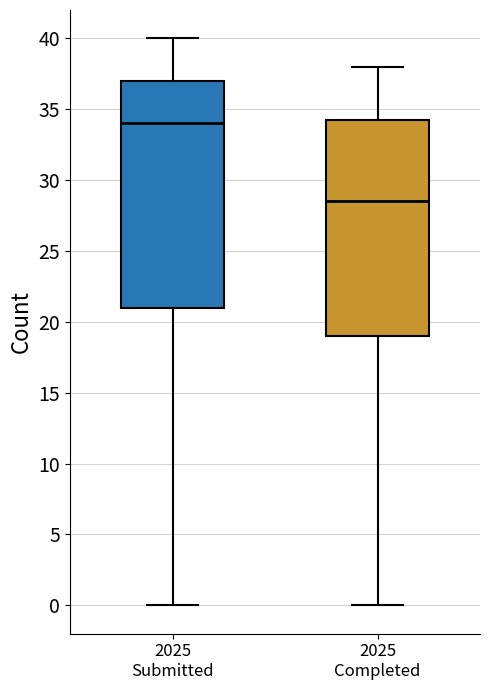

Reading left to right, read every box against the y-axis: the position of its median line, the range the box covers, and the ends of its whiskers. The values are not printed on the chart, so give them approximately, as read against the axis.

2025 Submitted: median 34.0, box 21.0 to 37.0, whiskers 0.0 to 40.0
2025 Completed: median 28.5, box 19.0 to 34.5, whiskers 0.0 to 38.0